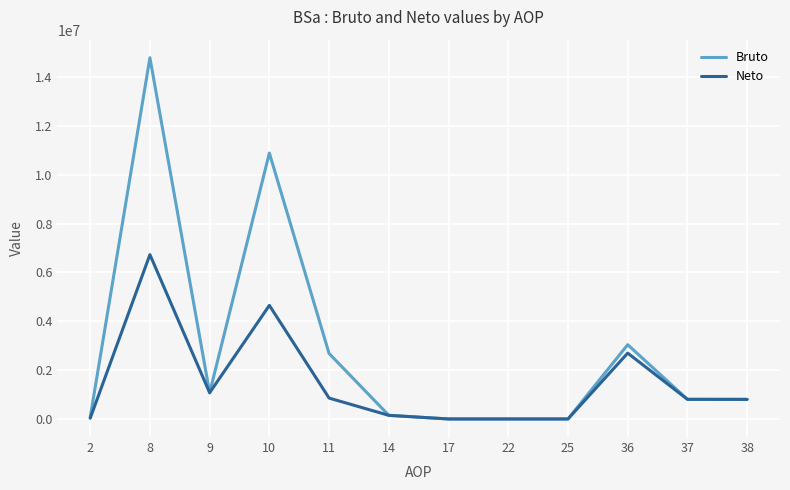

List the series in order of their overall mean, lowest first.

Neto, Bruto